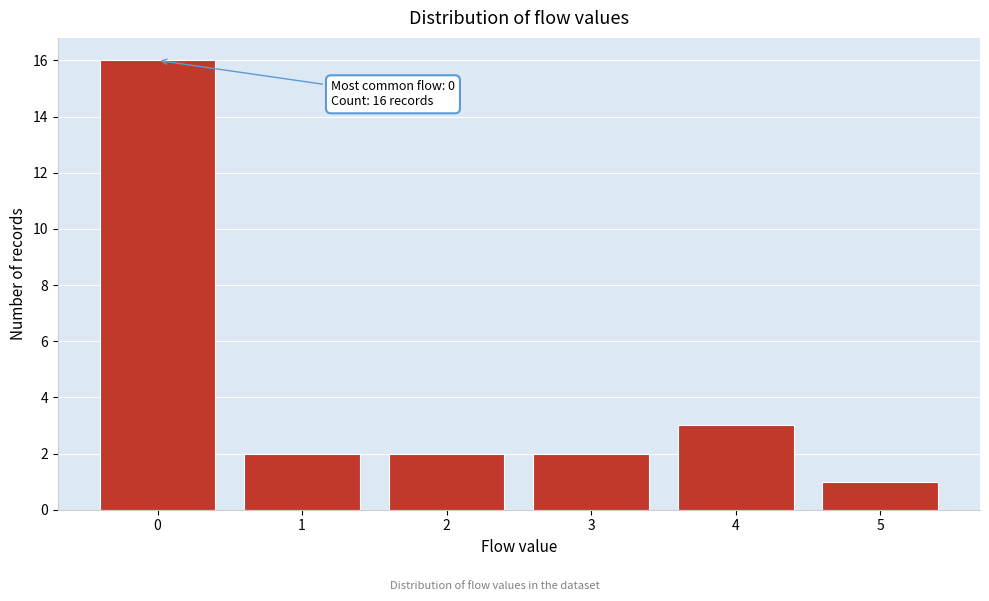

Over which range of the x-axis is the bar tallest?

-0.5 to 0.5